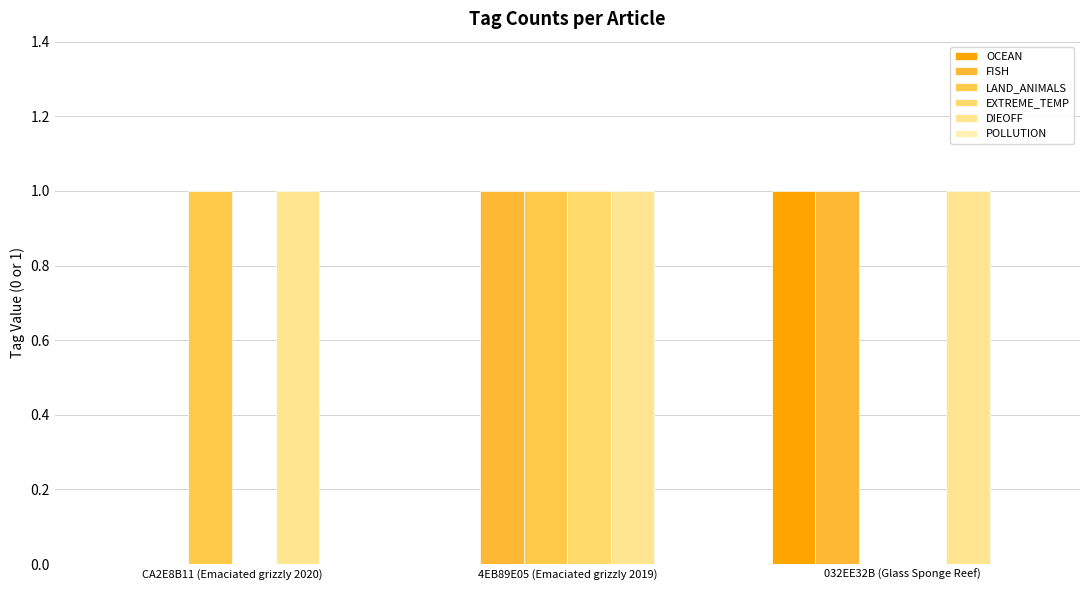

Are the bars horizontal?

No